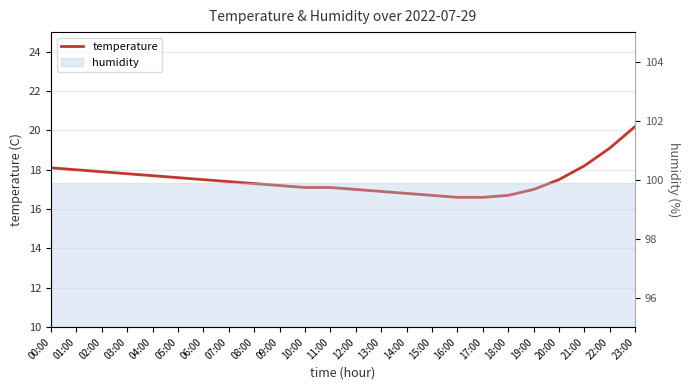

What is the maximum value shown in the chart?

20.2